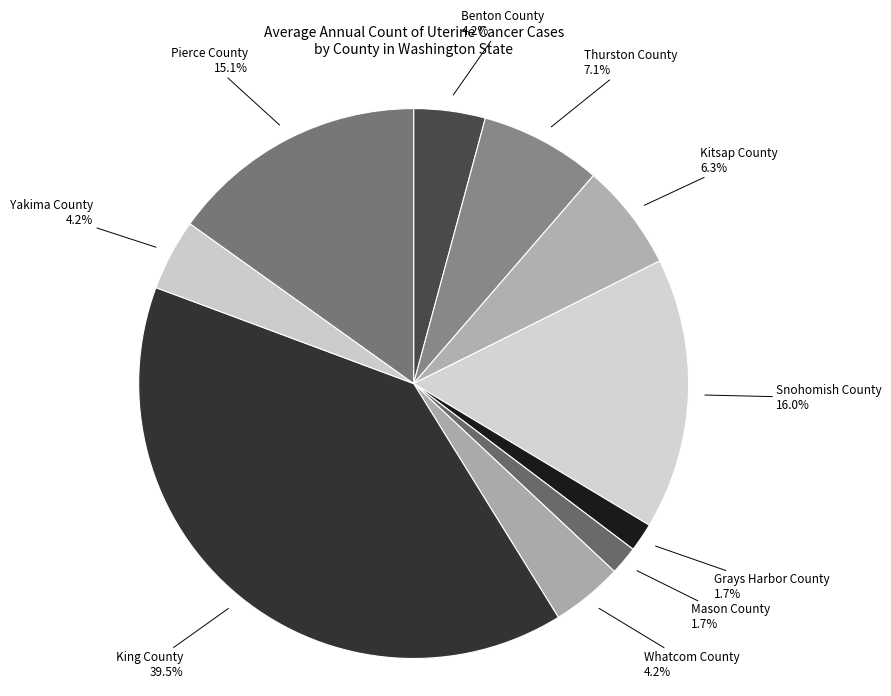

How many segments does this pie chart have?

10